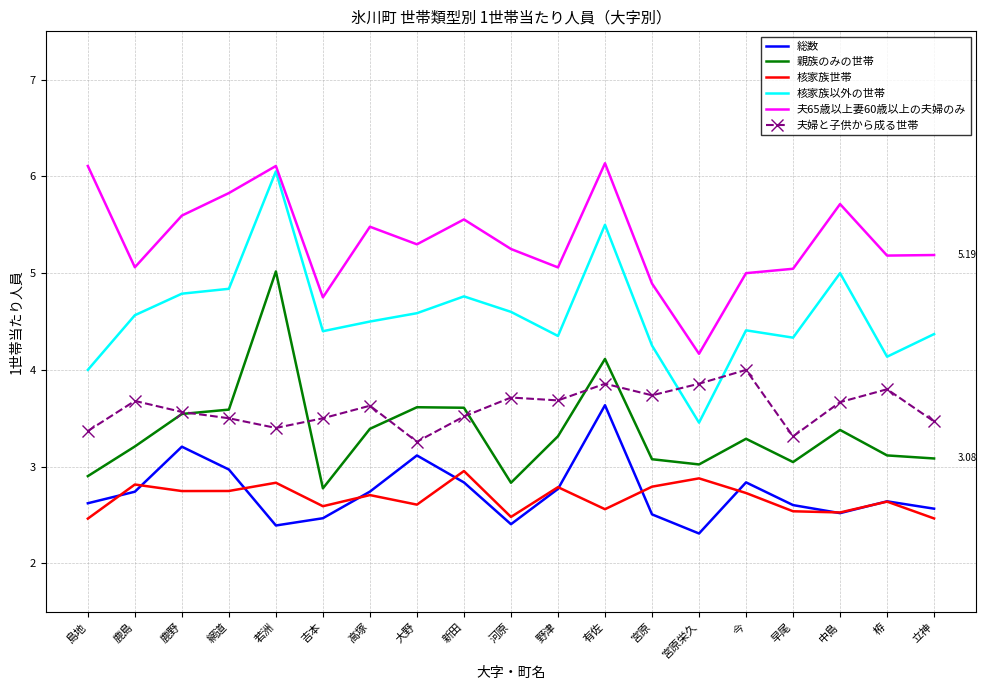

At how many categories does at least one series exceed 4?

19